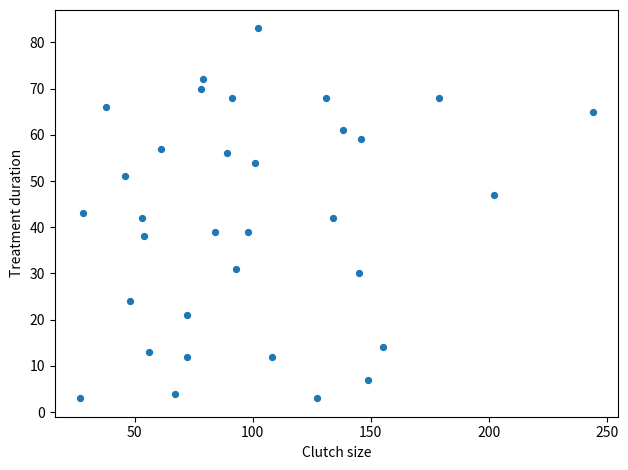

What is the range of X values (max minus min)?

217